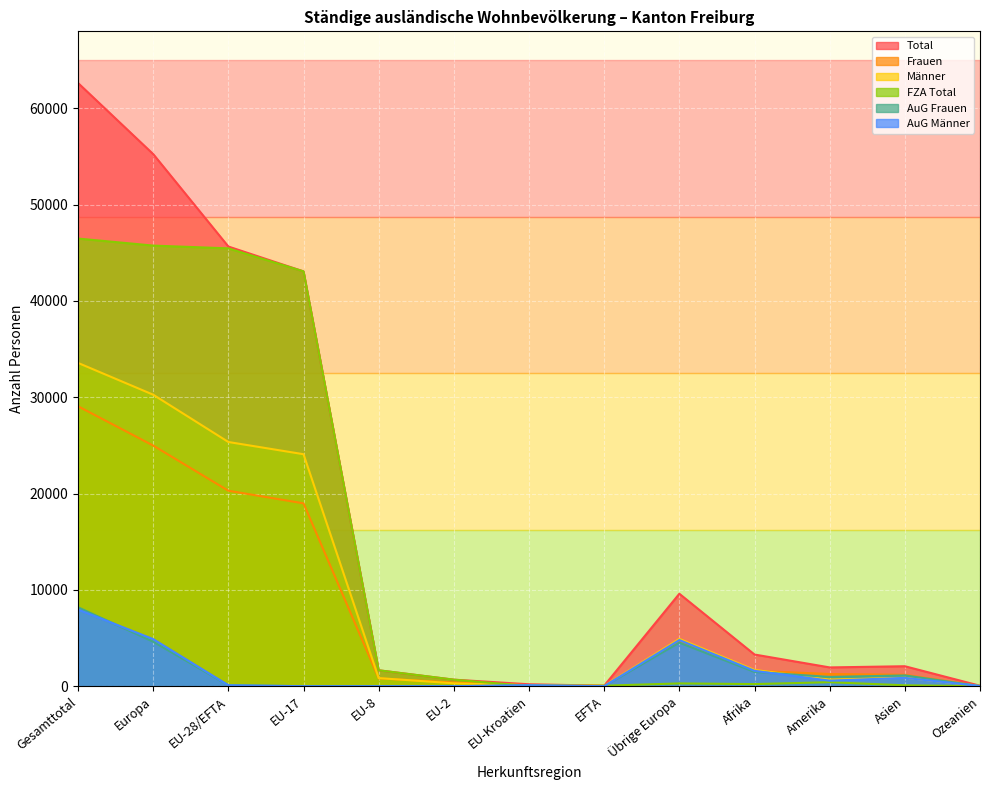

True or false: Frauen has more than 0 interior local peaks.

True